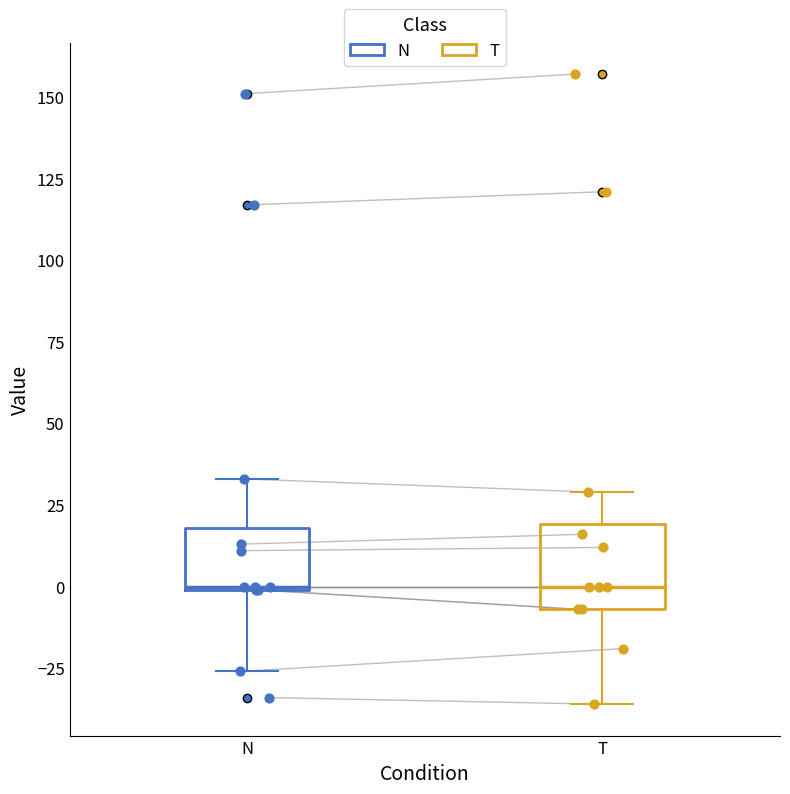

Reading left to right, read every box against the y-axis: the position of its median line, the range the box covers, and the ends of its whiskers. The values are not printed on the chart, so give them approximately, as read against the axis.

N: median 0, box 0 to 20, whiskers -25 to 35
T: median 0, box -5 to 20, whiskers -35 to 30